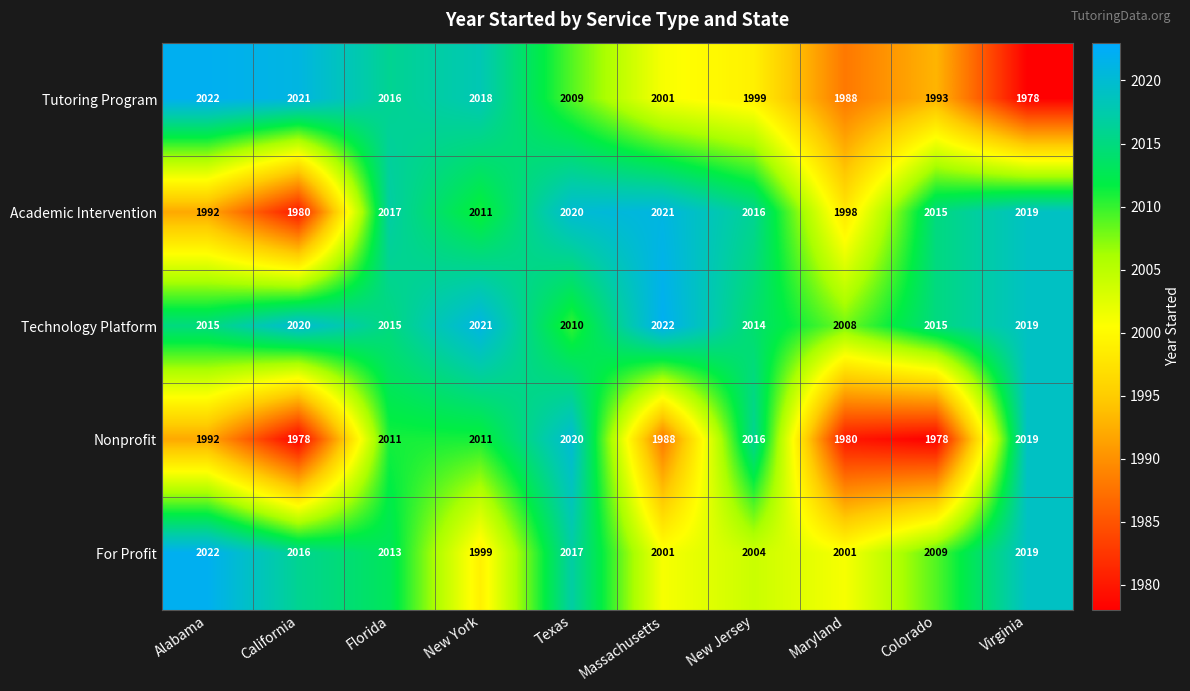

What is the sum of the For Profit values at Virginia and Texas?

4036